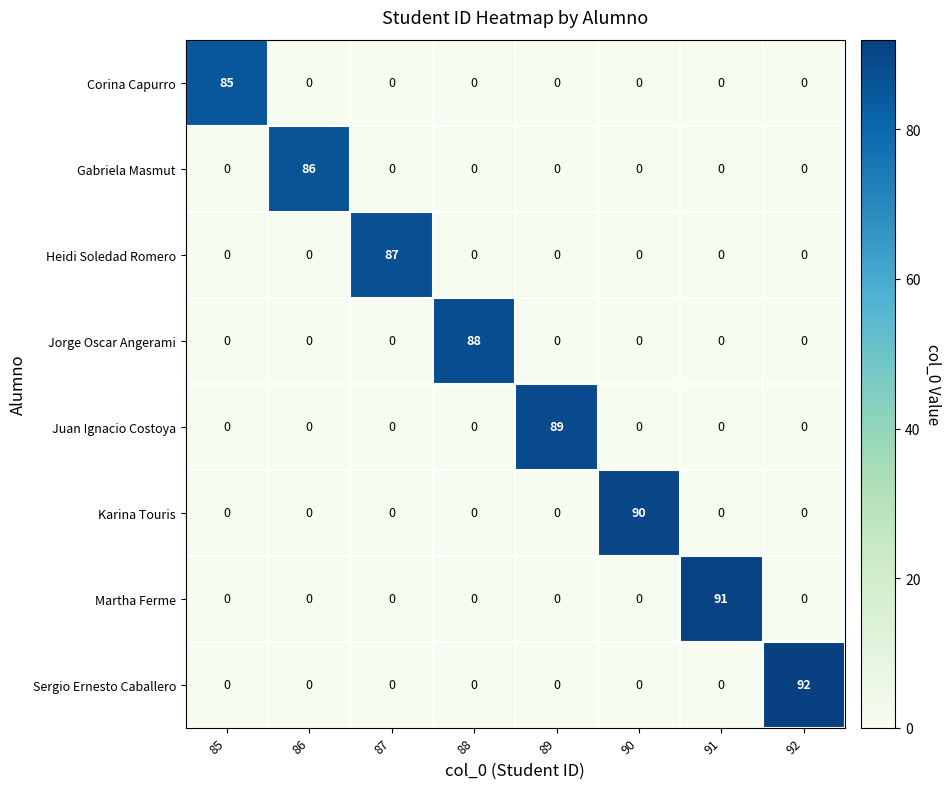

How many data points does each series have?

8